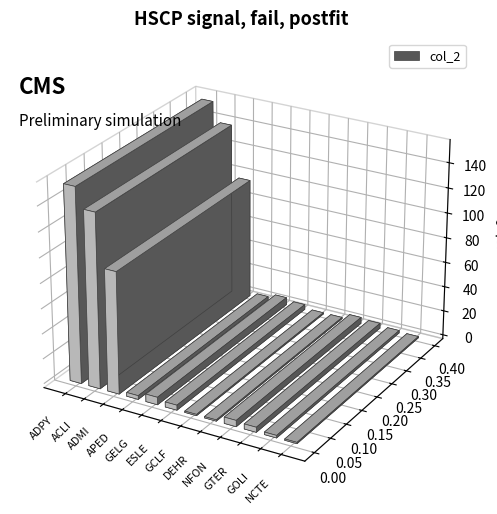

What is the difference between the maximum and minimum values?

154